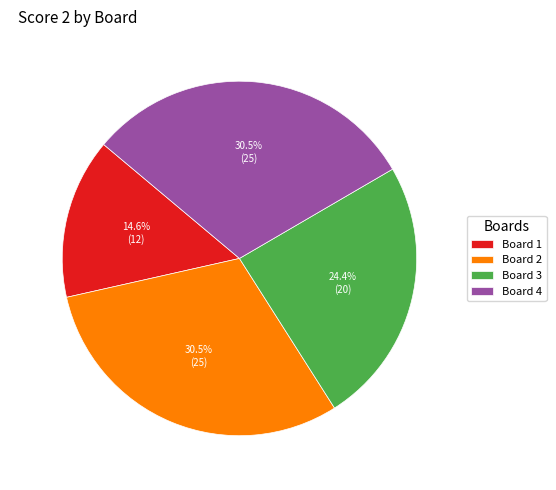

What portion of the pie excludes Board 3?

75.6%